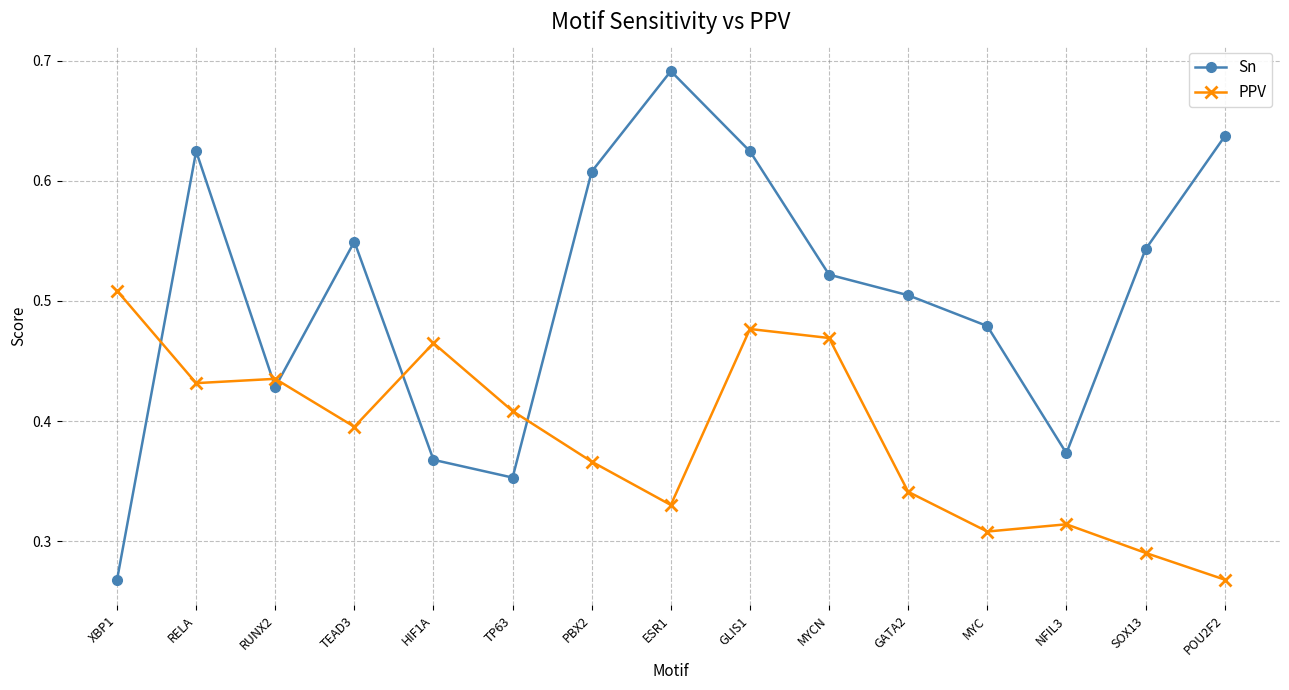

What is the label of the 13th point from the left?

NFIL3